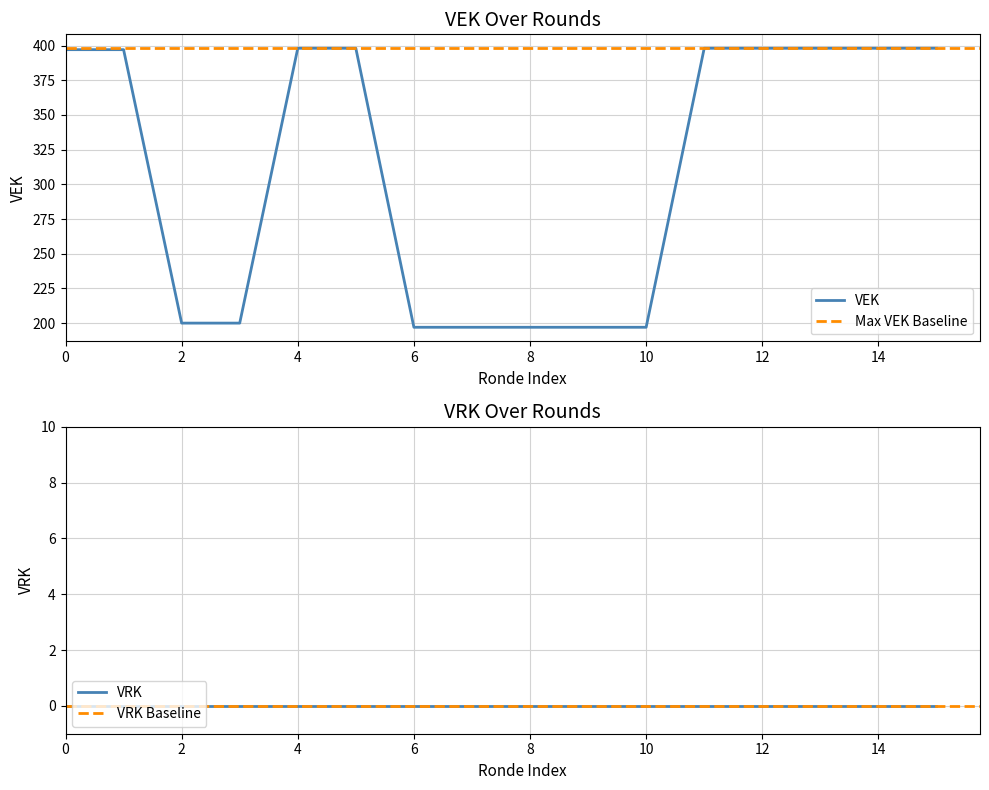

What is the sum of all values?

4965